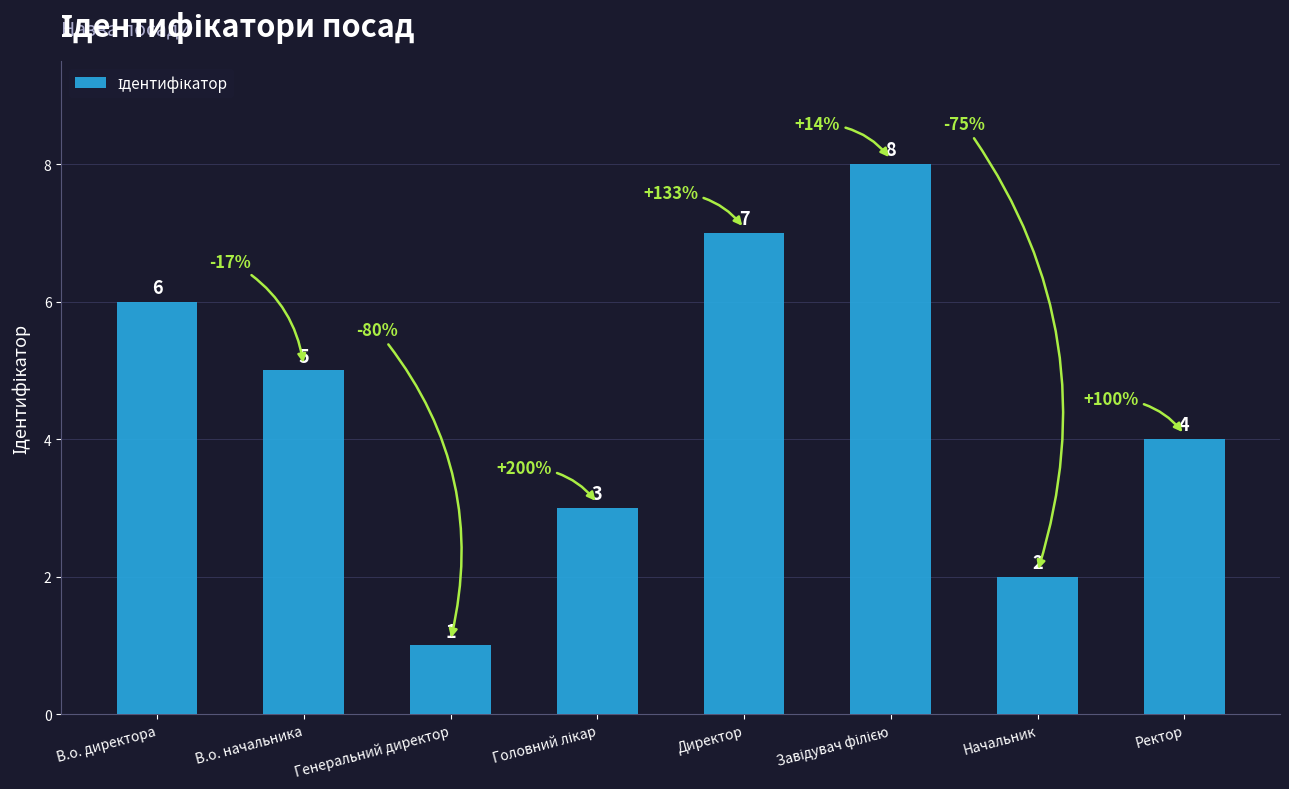

Between В.о. начальника and Ректор, which is larger?

В.о. начальника